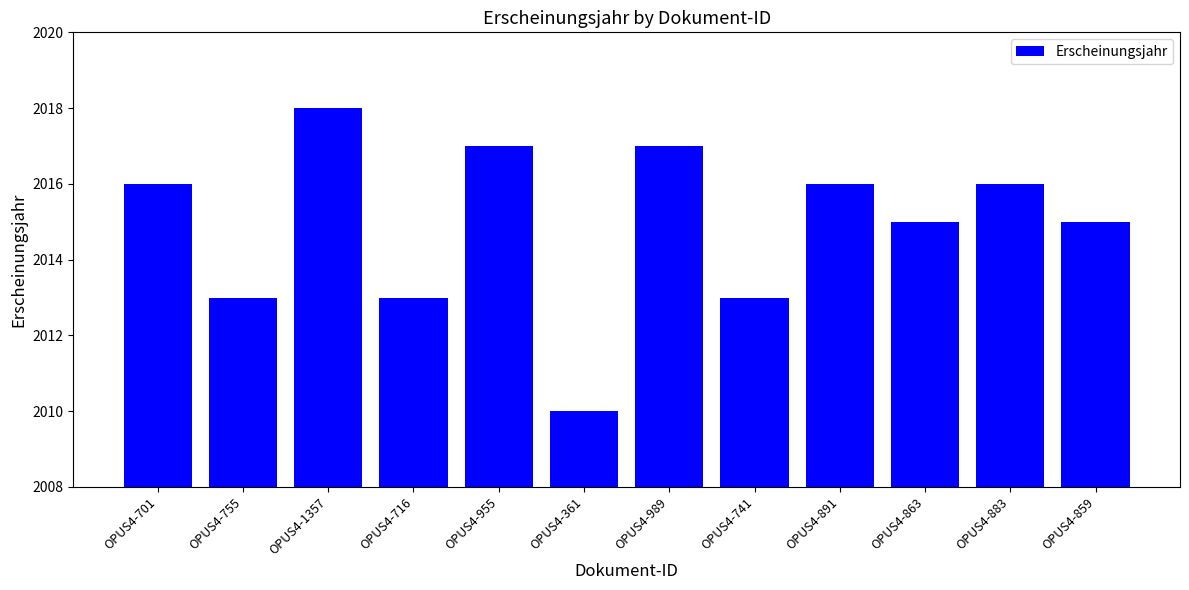

Is it true that the value at OPUS4-863 is 1204?

False